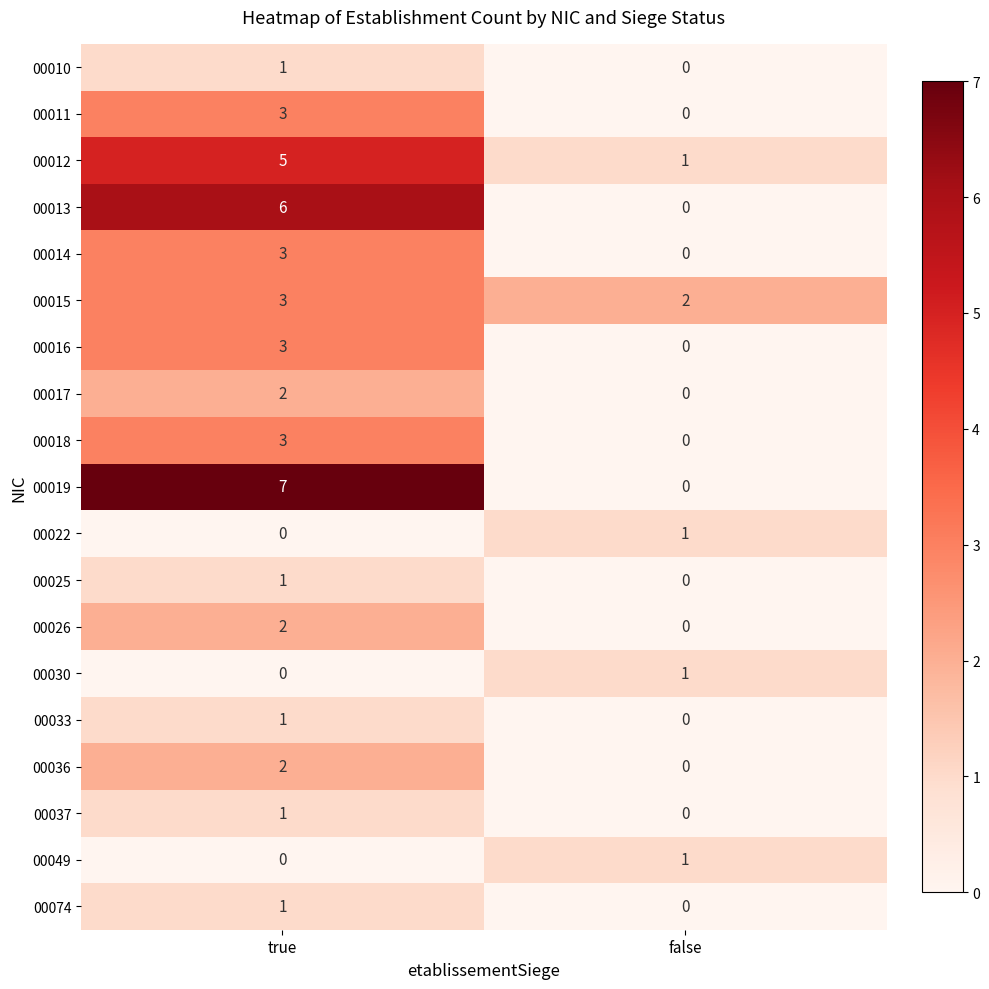

Which series has the largest range (max minus min)?

00019